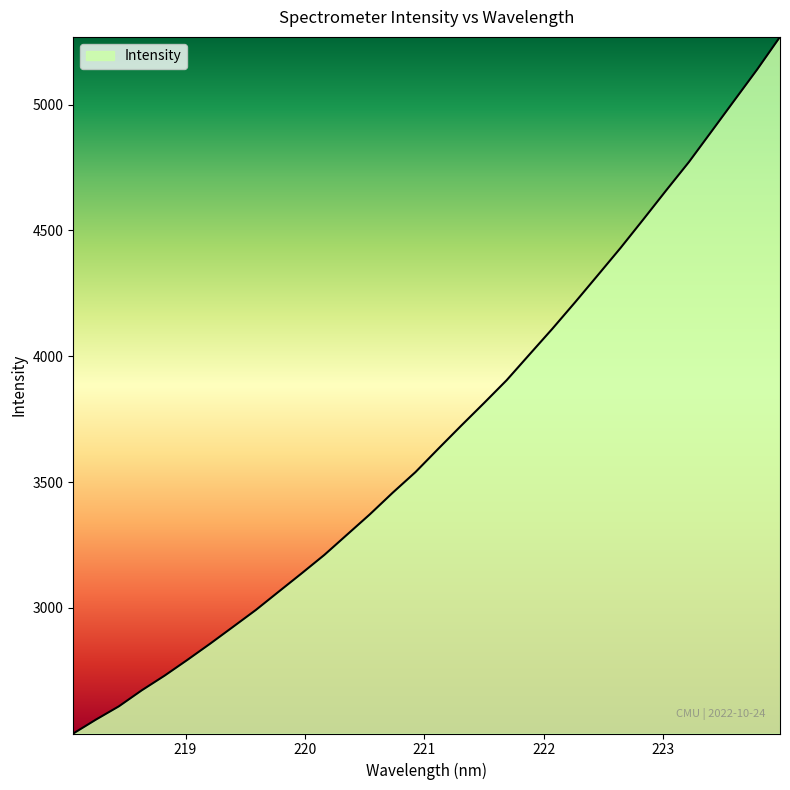

What is the maximum value shown in the chart?

5268.7